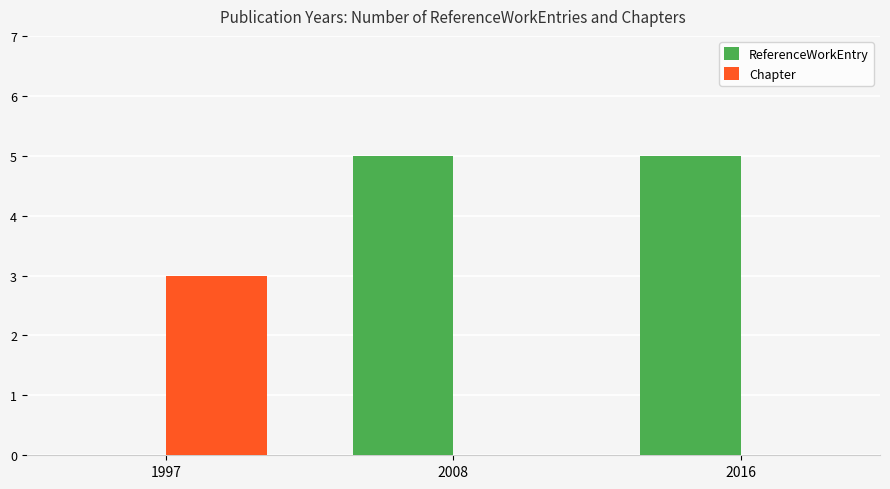

What is the sum of all ReferenceWorkEntry values?

10